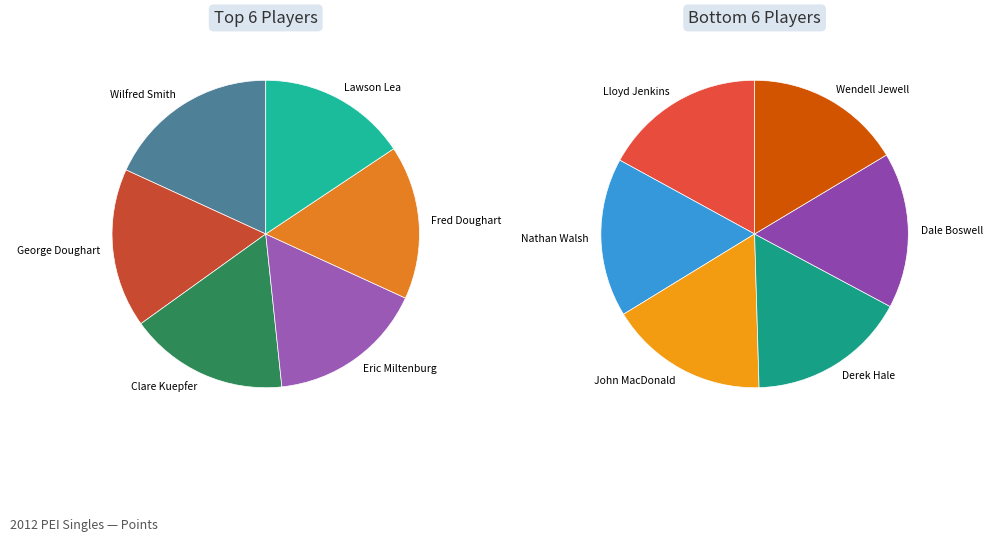

True or false: Dale Boswell accounts for 20% of the total.

False